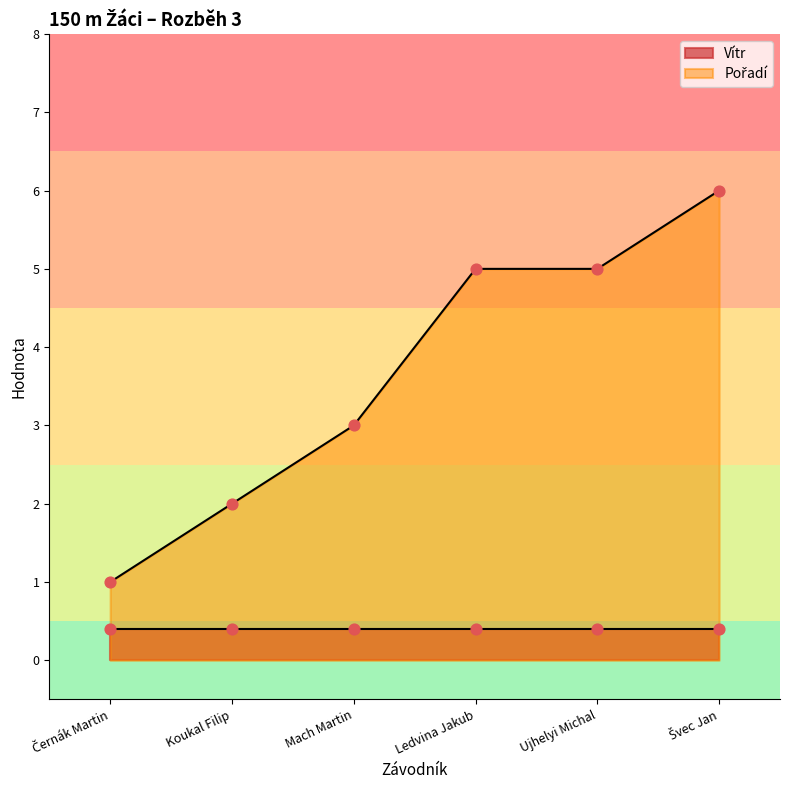

What is the change in value from Černák Martin to Švec Jan?

+5